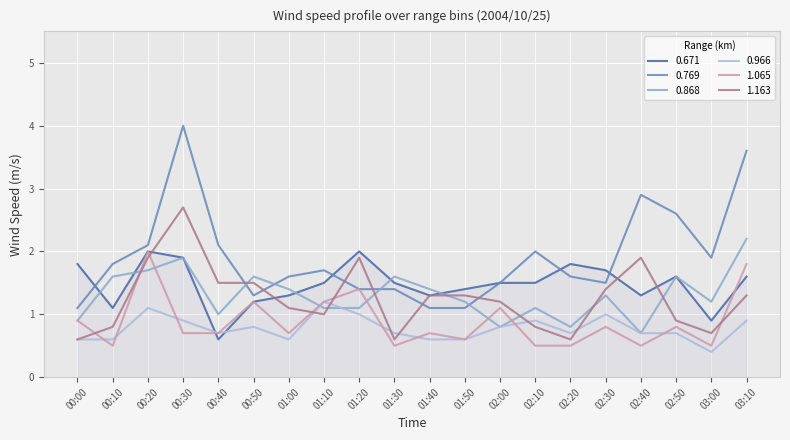

At which category does the chart reach its minimum across all series?

03:00